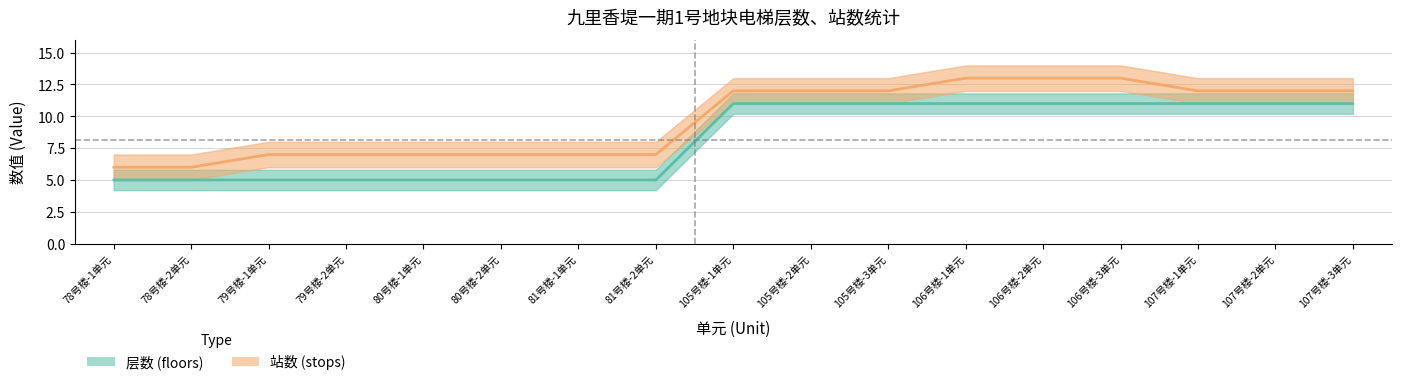

True or false: 层数 (floors) and 站数 (stops) cross at least once.

False